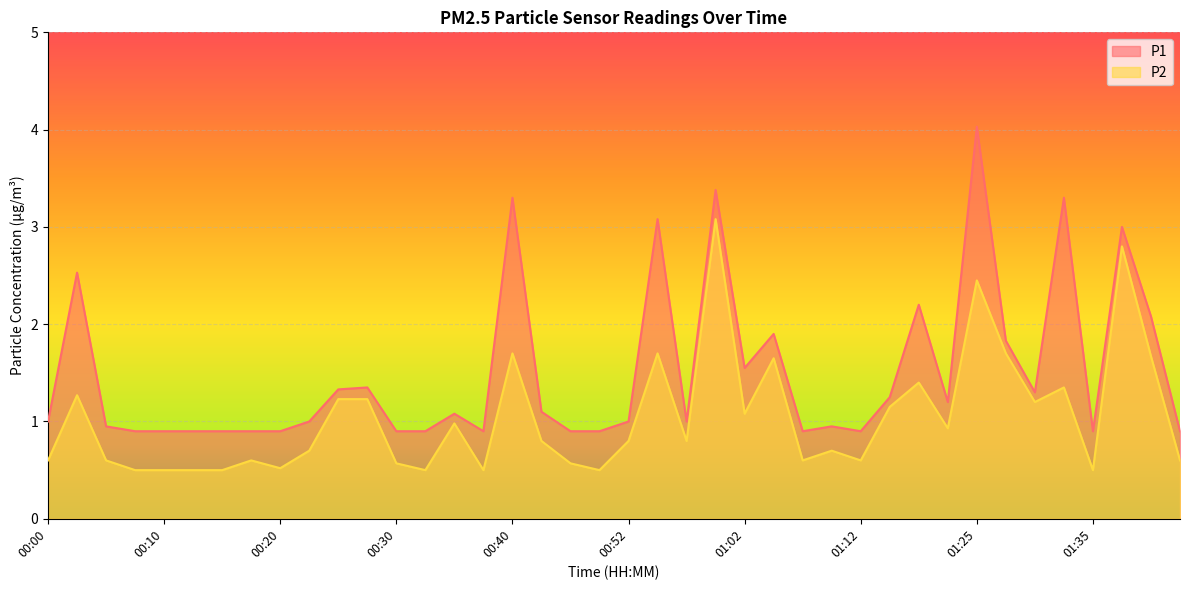

Rank the series by their average value, from lowest to highest.

P2, P1